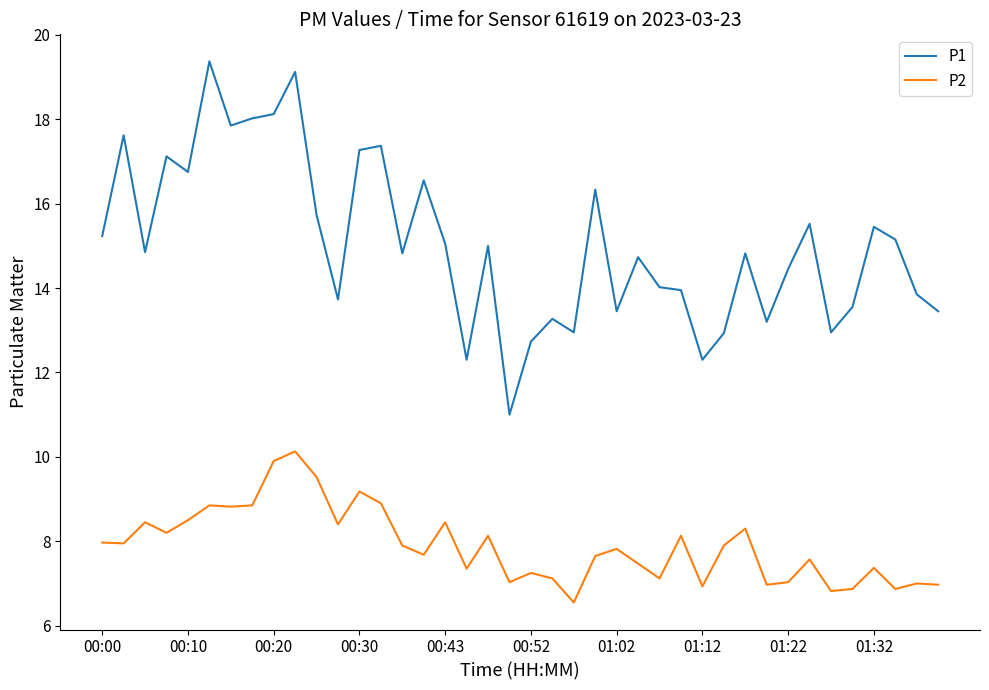

What is the maximum value shown in the chart?

19.4